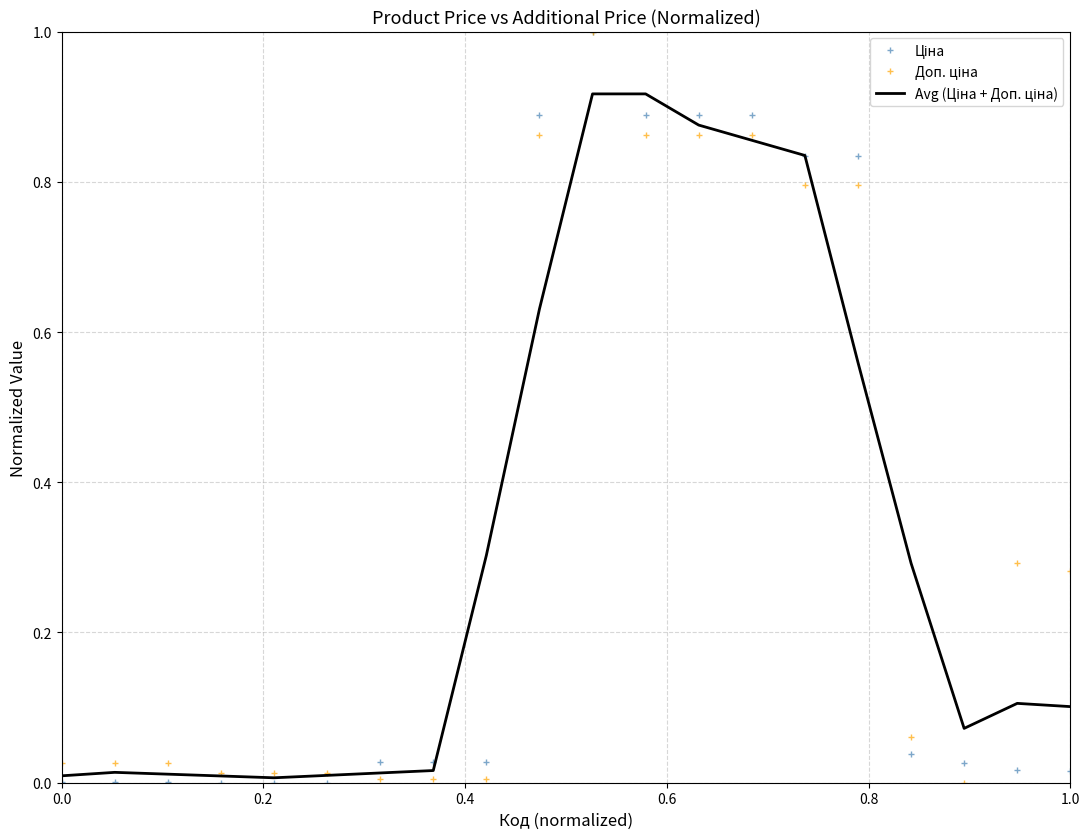

What is the greatest value displayed?

1.0